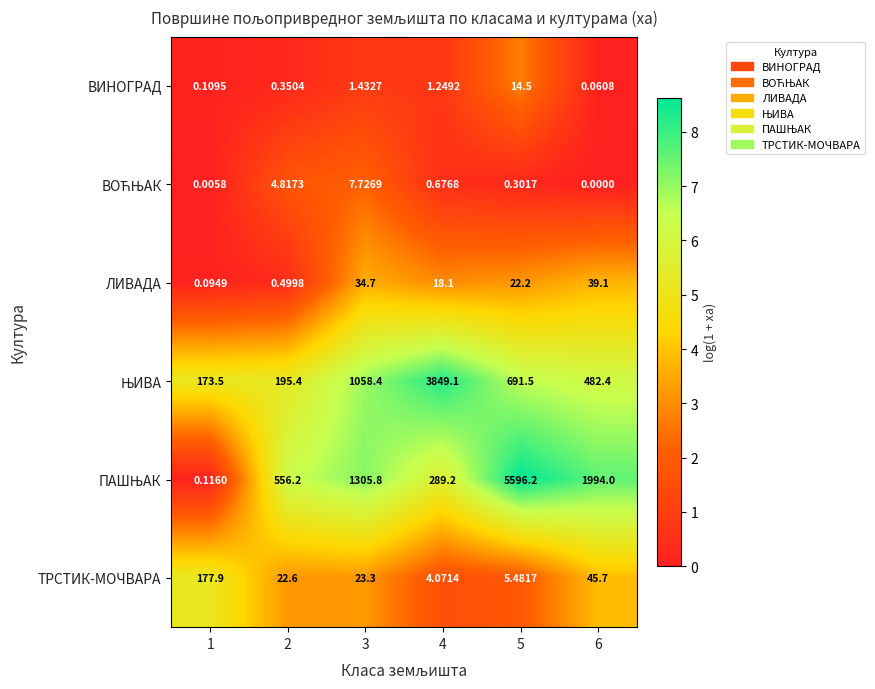

Is the value of ВИНОГРАД at 6 greater than the value of ТРСТИК-МОЧВАРА at 5?

No